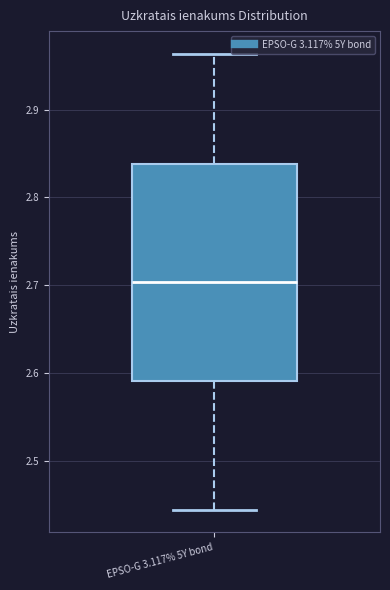

Transcribe this box plot: give where the median line is, the range the box spans, and where the two whiskers end, as read against the y-axis. The values are not printed on the chart, so give them approximately, as read against the axis.

median 2.70, box 2.59 to 2.84, whiskers 2.44 to 2.96